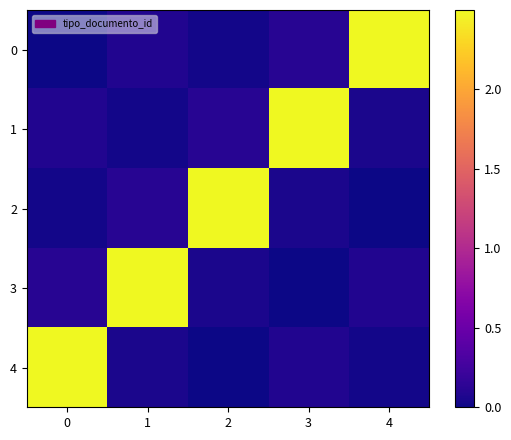

Between 1 and 2, which is larger?

1